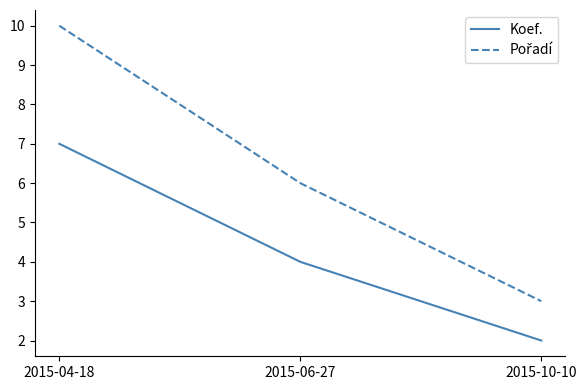

Rank the categories by Koef. value from lowest to highest.

2015-10-10, 2015-06-27, 2015-04-18